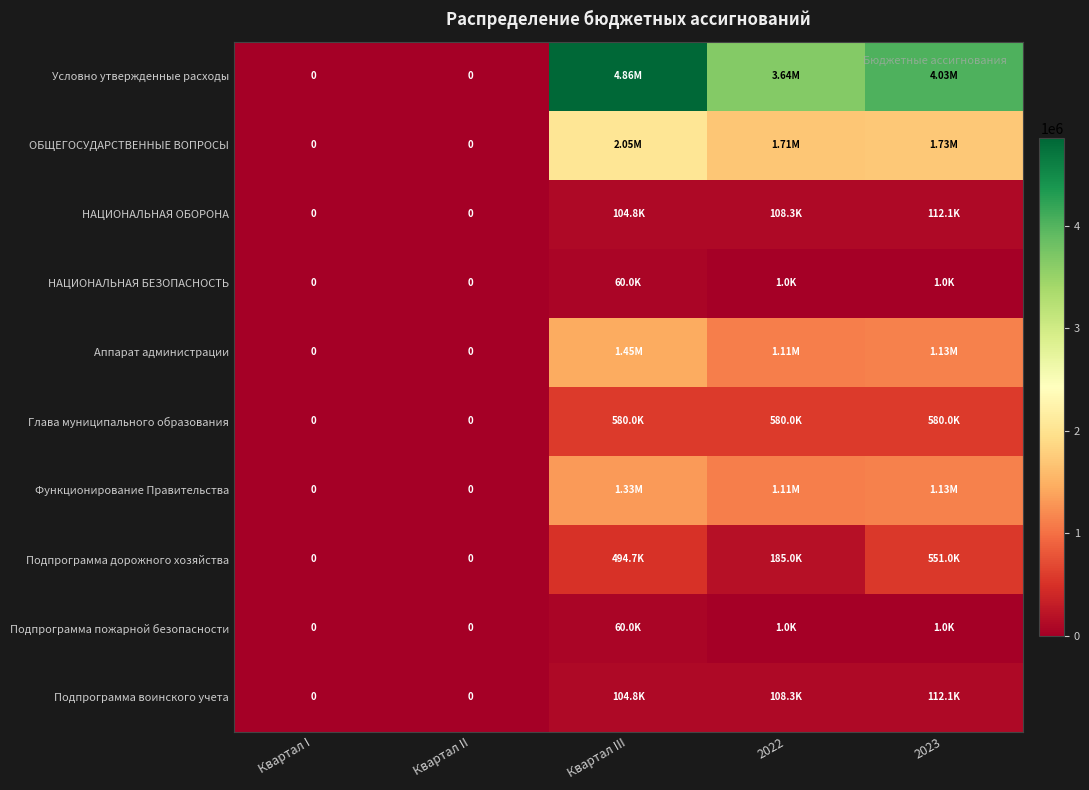

At how many categories does at least one series exceed 1020735?

3